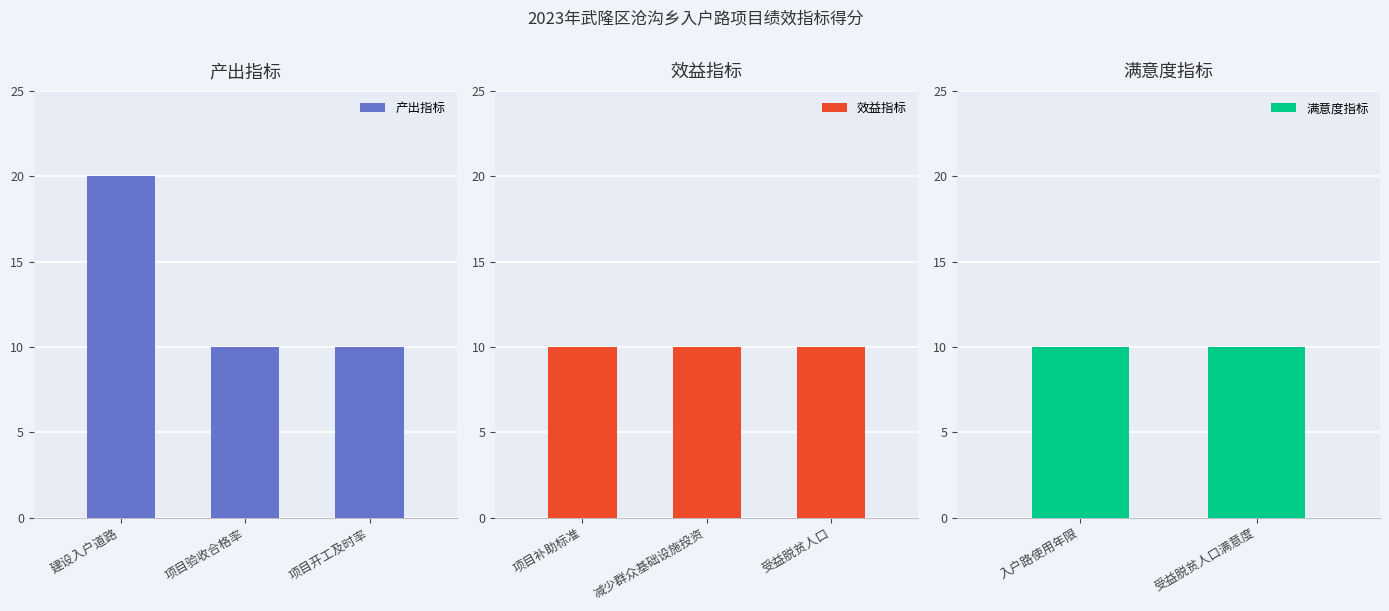

What is the value of the 1st bar from the left?

20